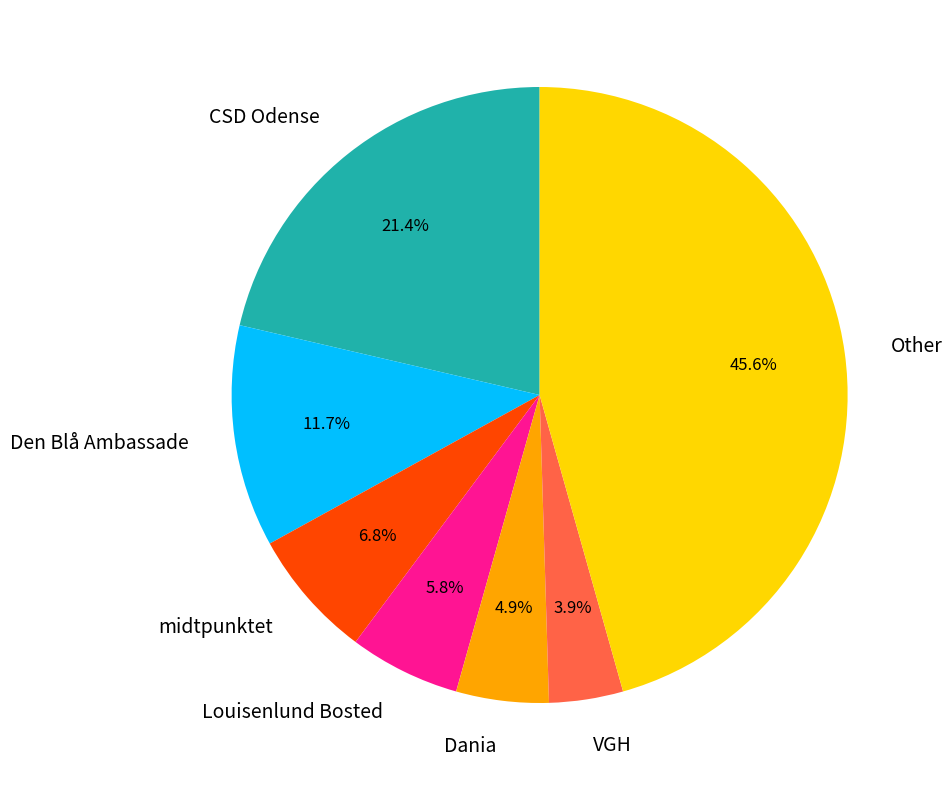

To the nearest percent, what is the difference between the largest and smallest slice percentages?

42%